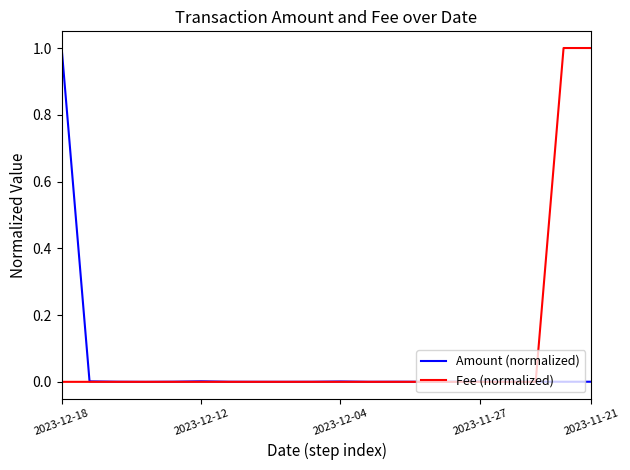

Which series has the largest total across all categories?

Fee (normalized)